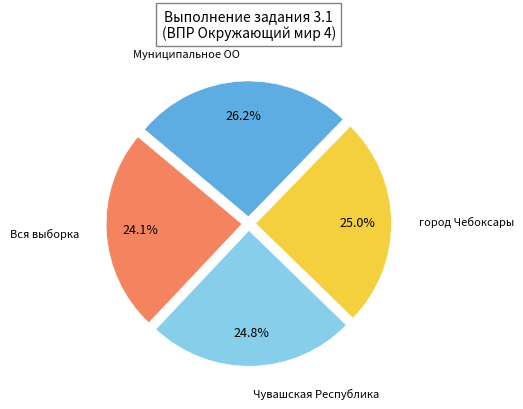

How many slices are in this pie chart?

4